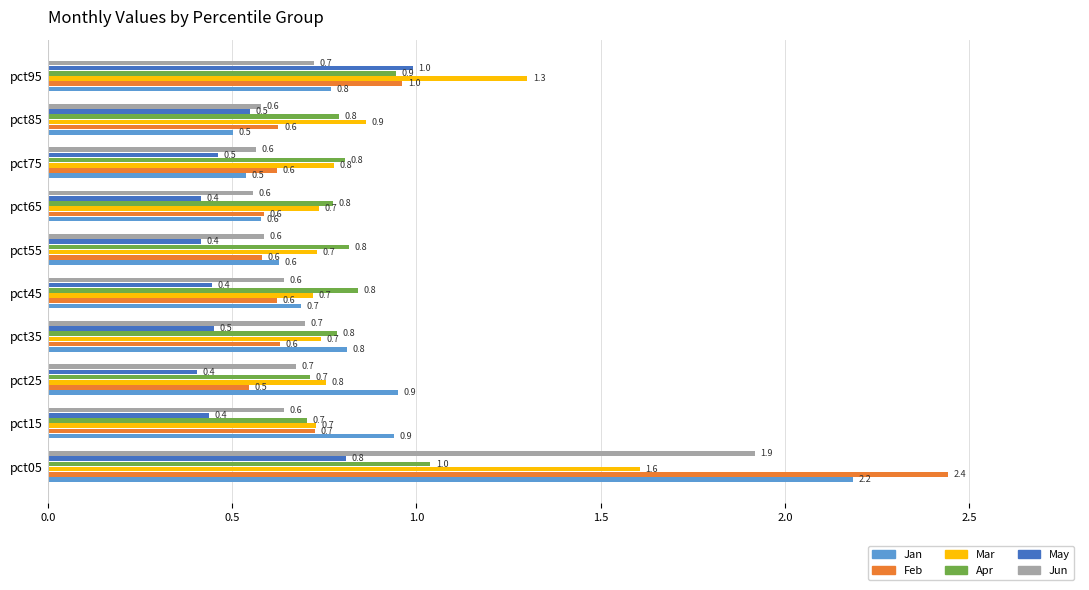

Which series has the widest spread of values?

Feb